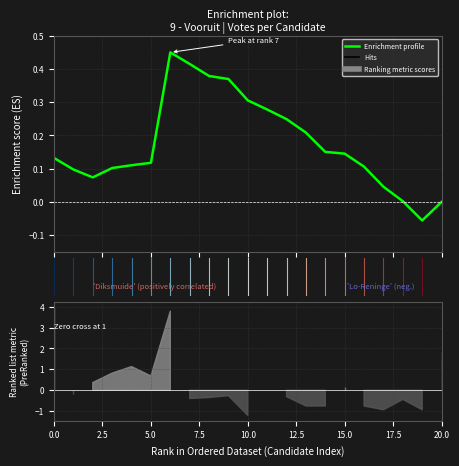

How many positive values are there?

20